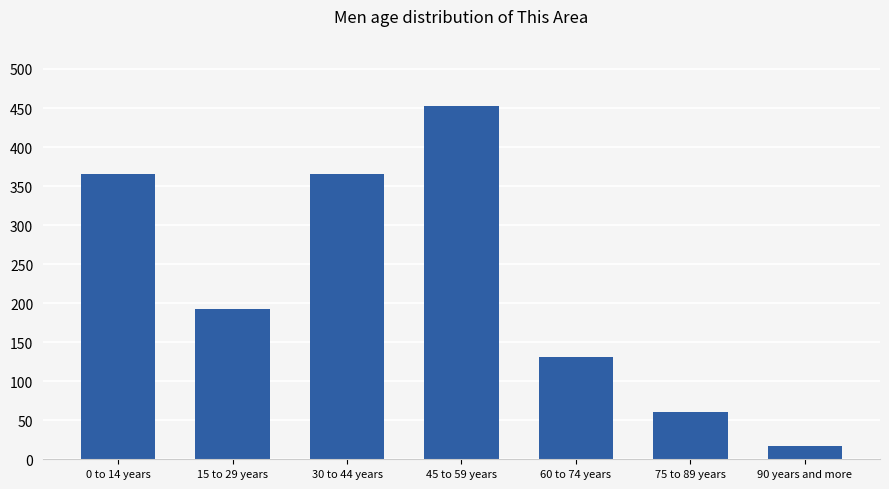

What is the greatest value displayed?

452